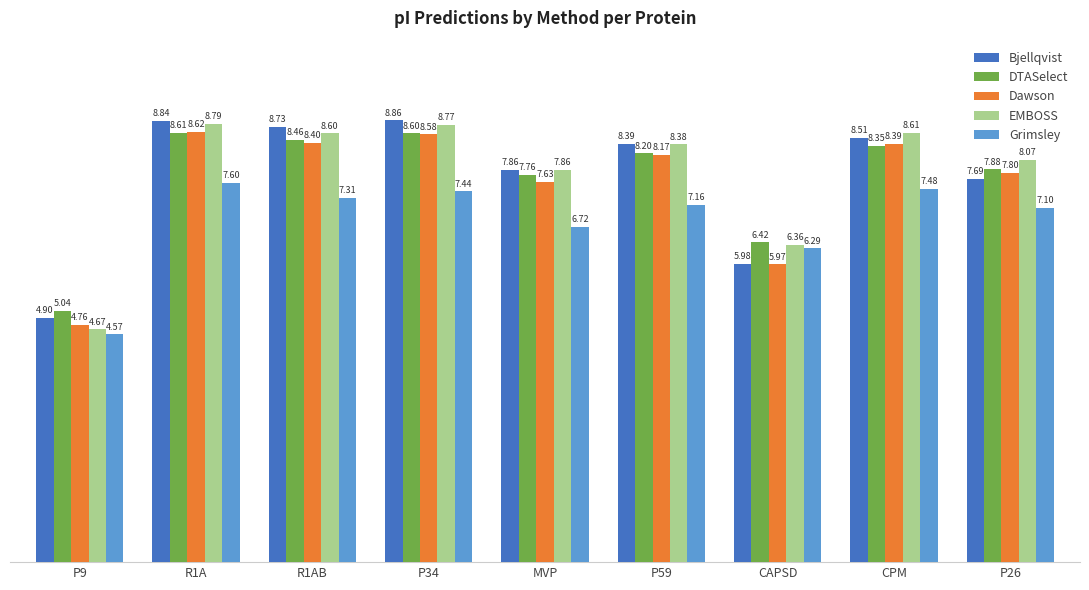

At which label is EMBOSS closest to 6?

CAPSD